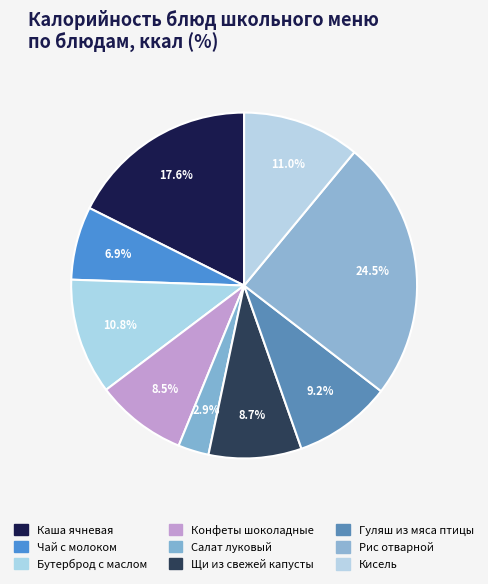

True or false: Гуляш из мяса птицы accounts for 1% of the total.

False